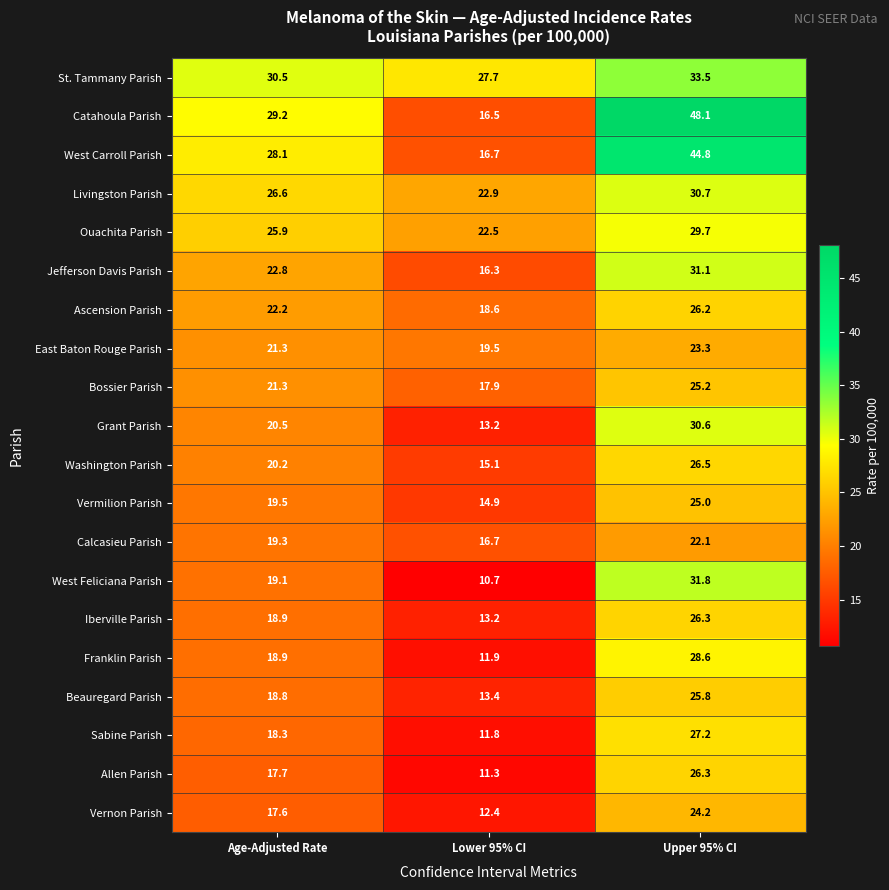

What is the difference between the highest and lowest values at Lower 95% CI?

17.0